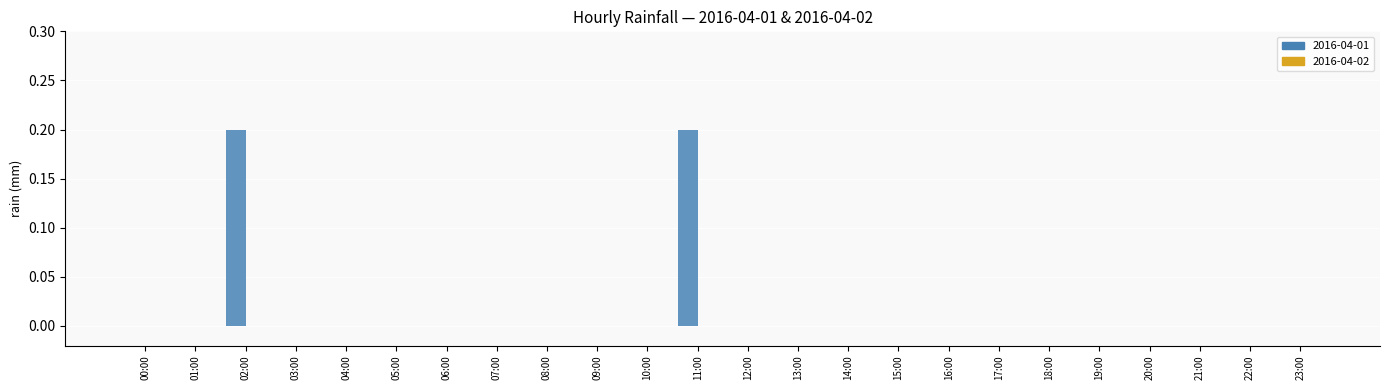

The value at 07:00 is 0.0. True or false?

True